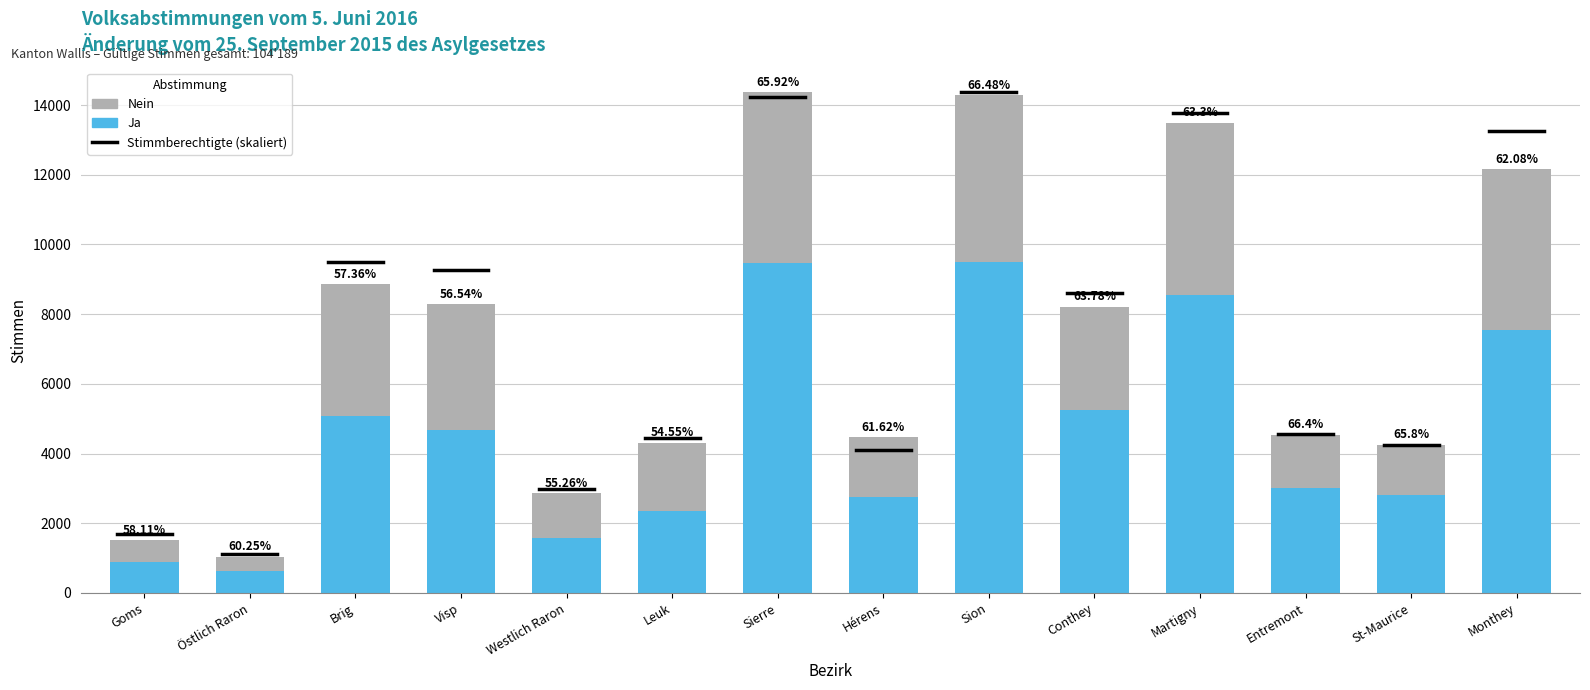

What is the label of the 8th bar from the left?

Hérens